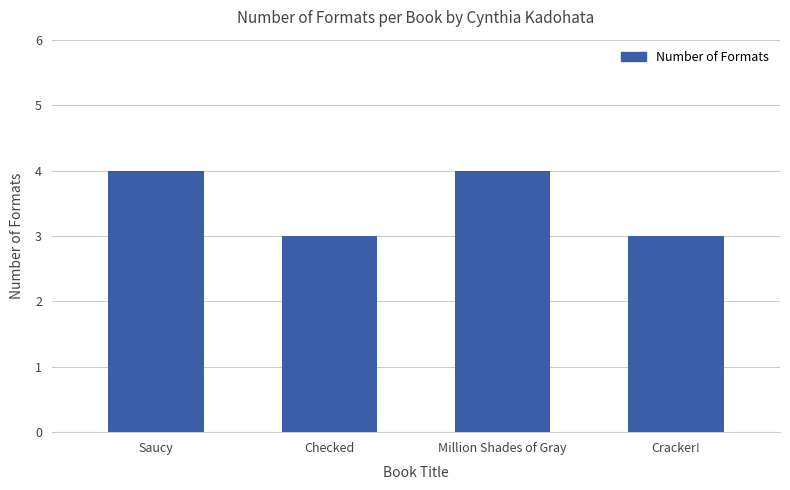

Reading left to right, list all the values displayed in this chart.

Saucy=4	Checked=3	Million Shades of Gray=4	Cracker!=3